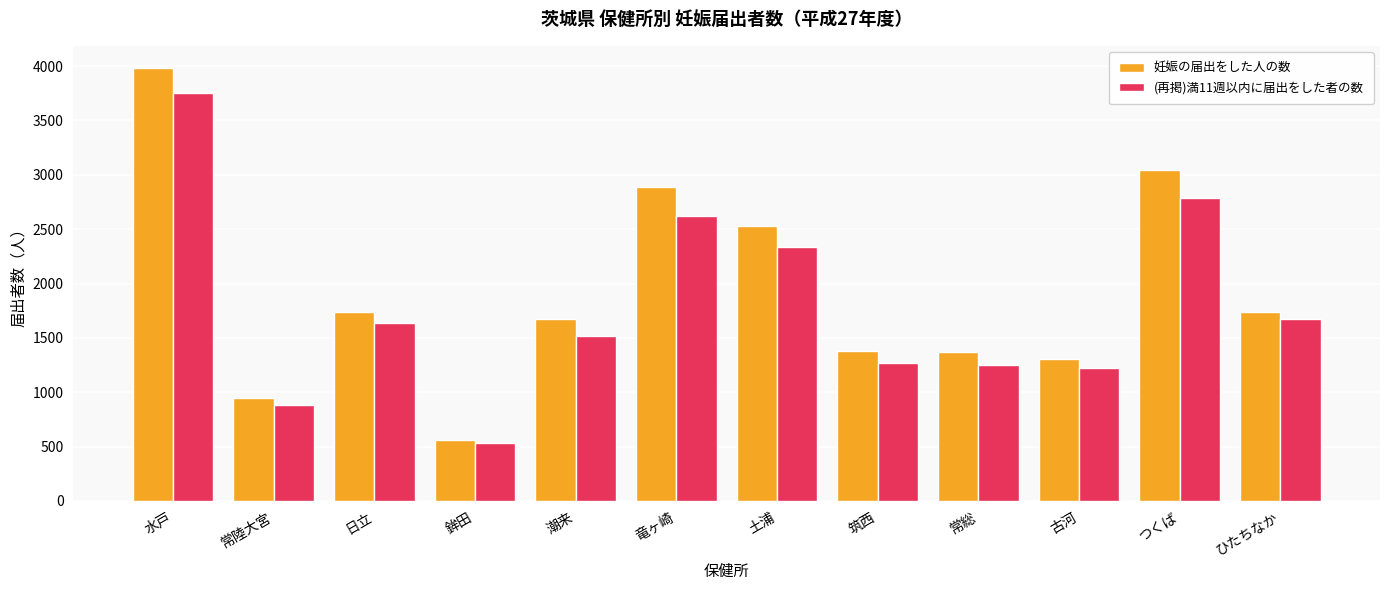

Which series has the largest range (max minus min)?

妊娠の届出をした人の数